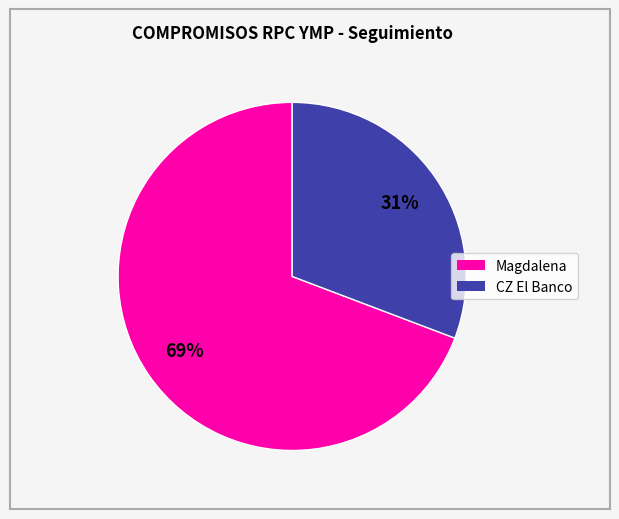

To the nearest percent, what is the difference between the CZ El Banco and Magdalena slice percentages?

38%